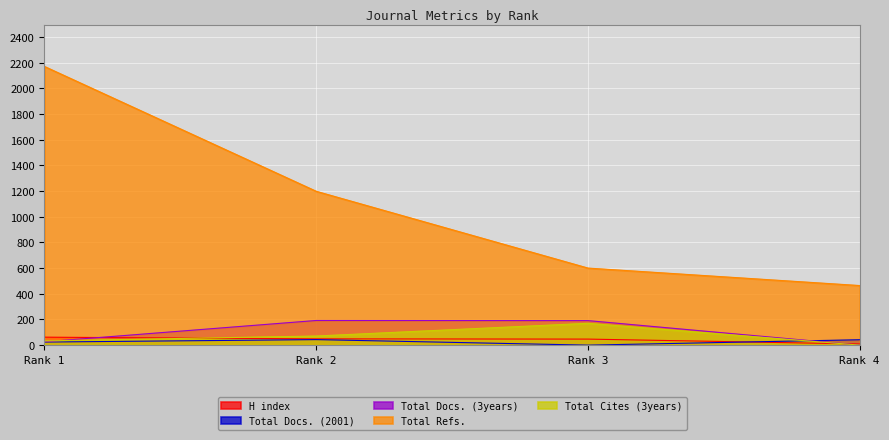

What is the highest value of the H index series?

62